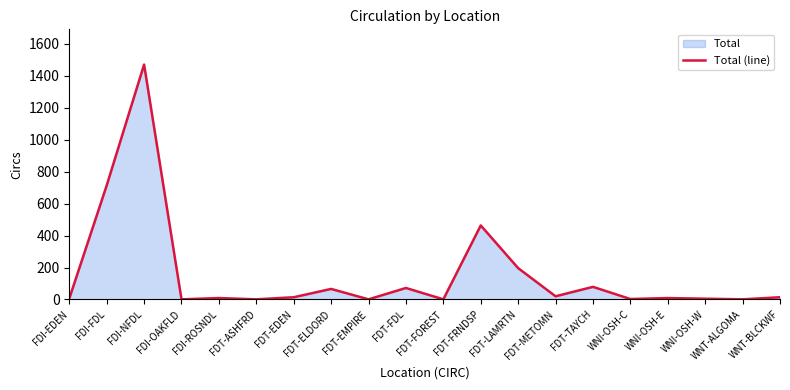

Reading right to left, list all the values displayed in this chart.

14	1	5	9	3	79	20	196	463	1	72	1	66	14	1	9	1	1469	713	6